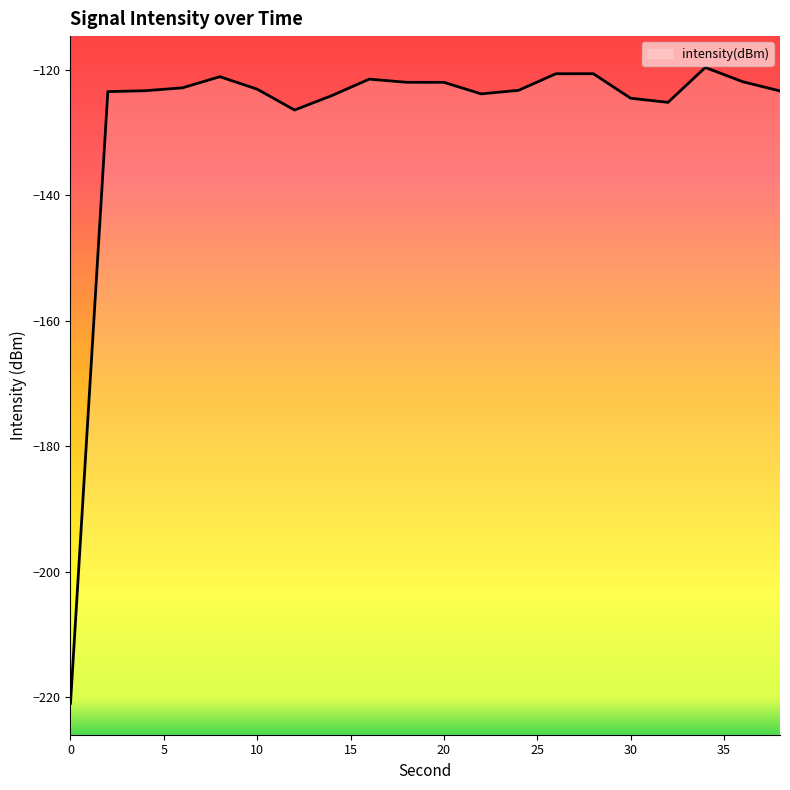

What is the difference between the values at 20 and 12?

4.4